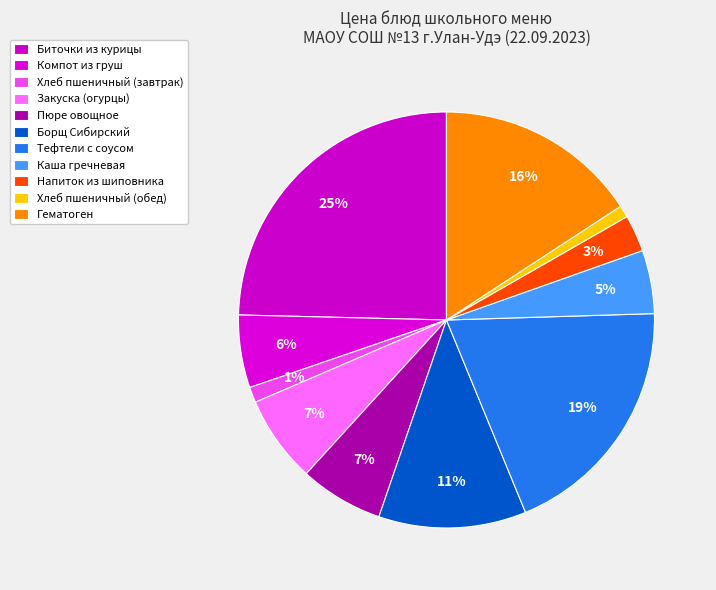

Do Гематоген and Борщ Сибирский together represent more than half of the pie?

No